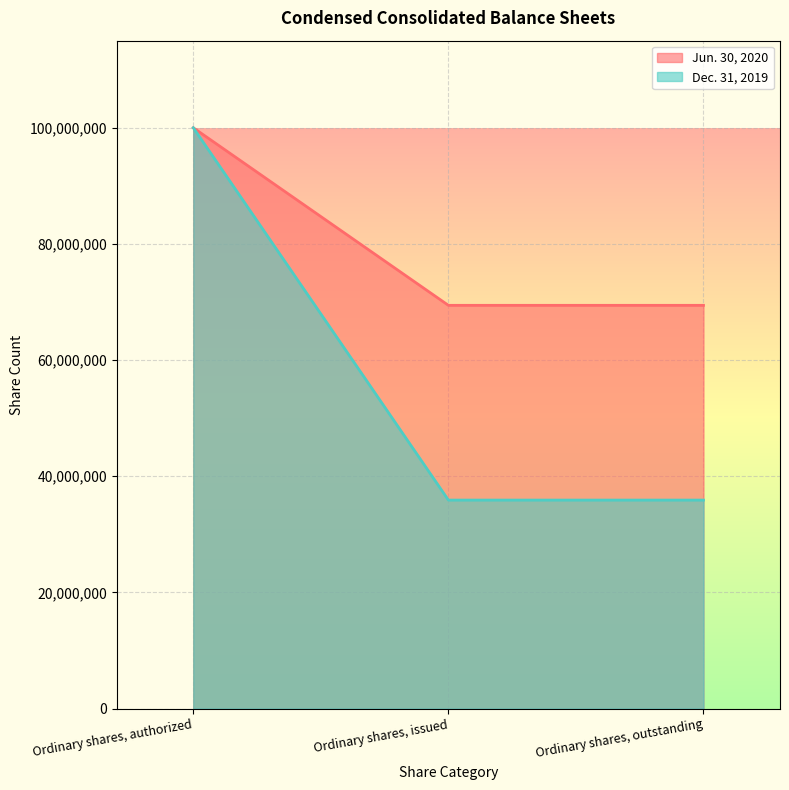

Is the value of Dec. 31, 2019 at Ordinary shares, authorized greater than the value of Jun. 30, 2020 at Ordinary shares, outstanding?

Yes